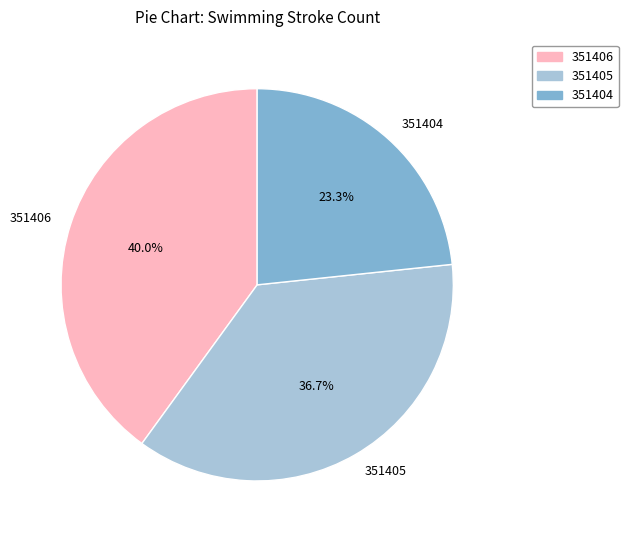

Approximately how many times larger is the value at 351405 compared to 351404?

1.6